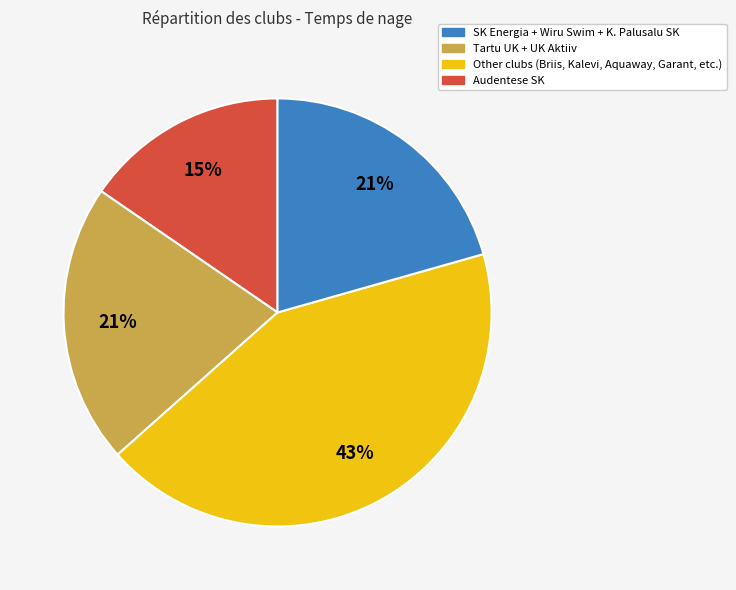

Does any single category account for the majority?

No